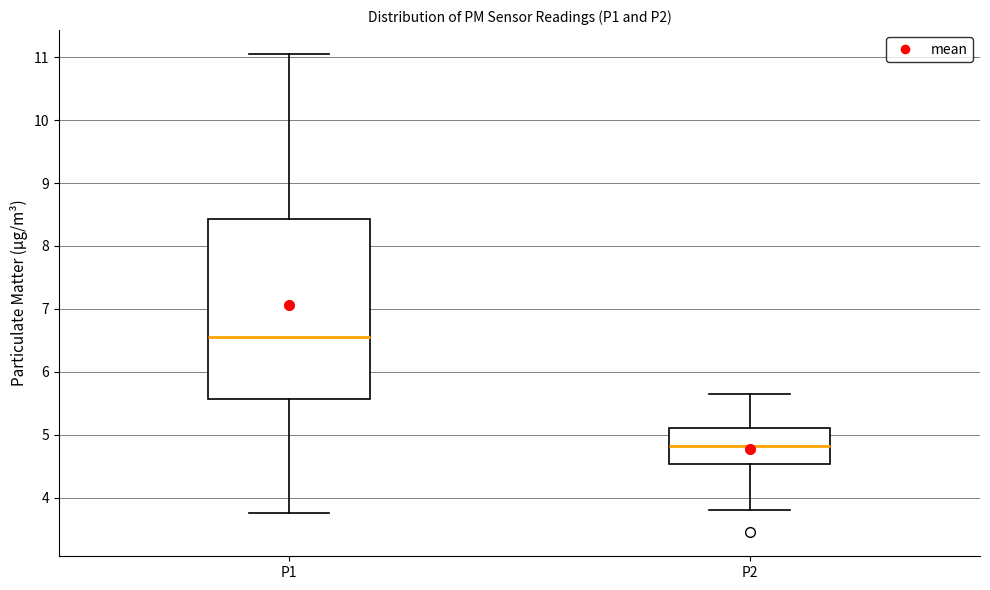

Which box's median line is the highest?

P1